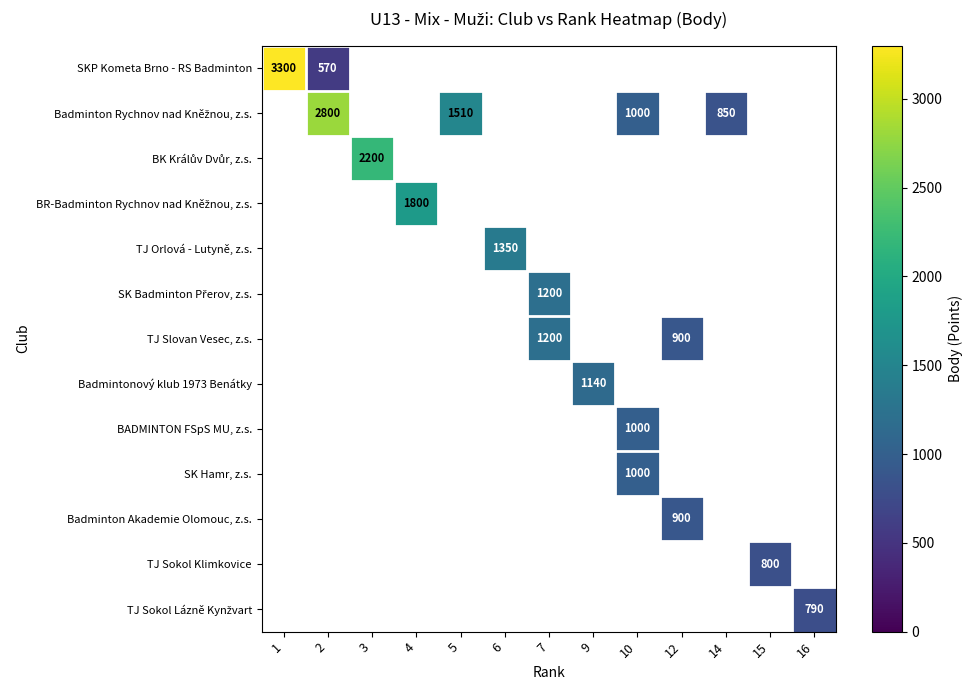

Which has a higher value, 15 or 7?

7